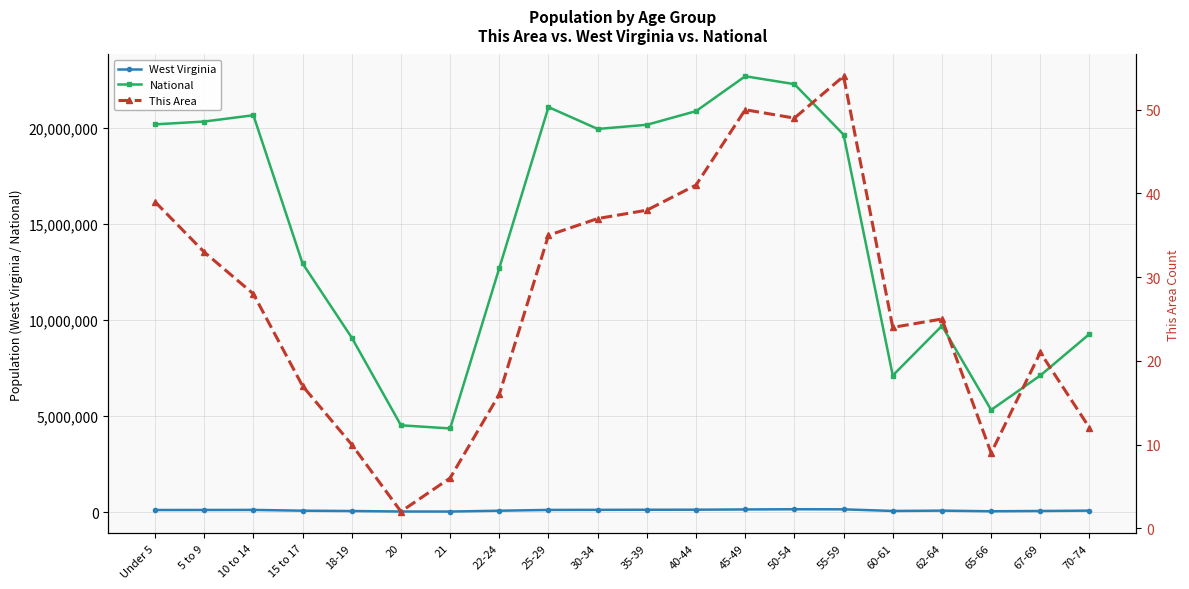

Rank the series by their maximum value, from highest to lowest.

National, West Virginia, This Area